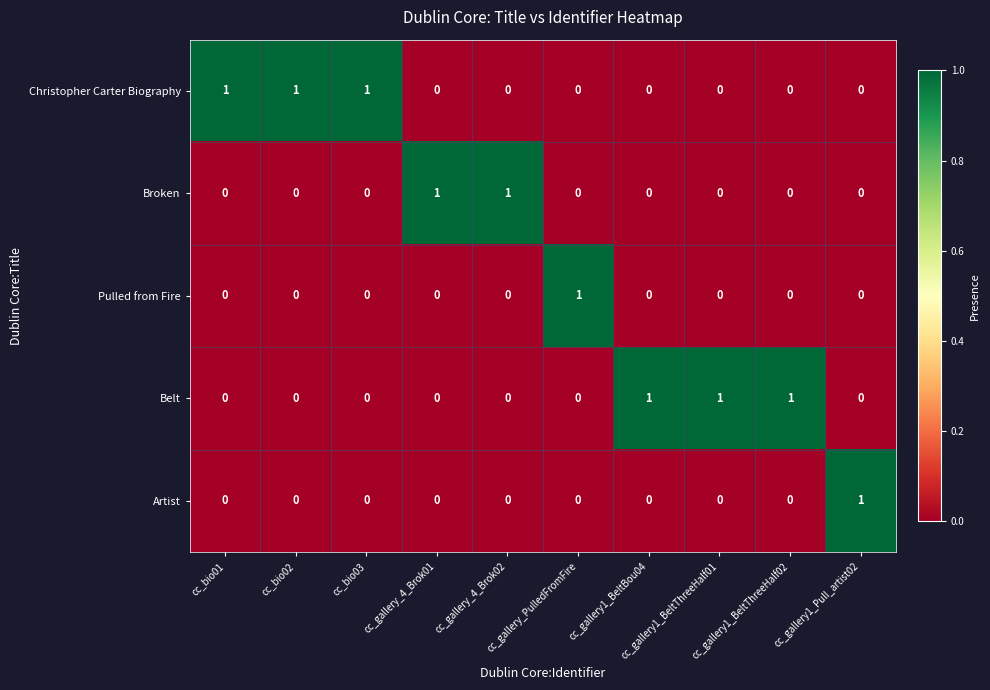

How many categories are shown in the chart?

10